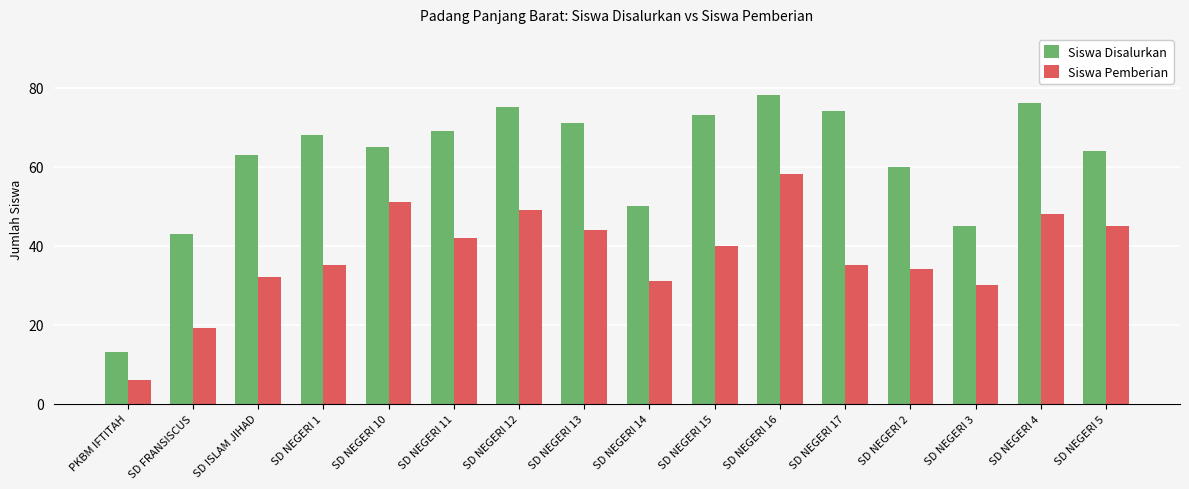

At SD NEGERI 16, list the series in order from smallest to largest.

Siswa Pemberian, Siswa Disalurkan